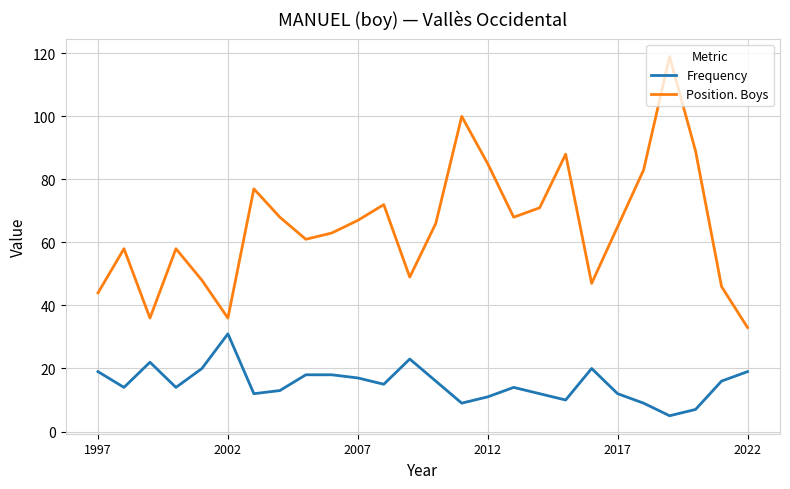

What is the smallest value displayed?

5